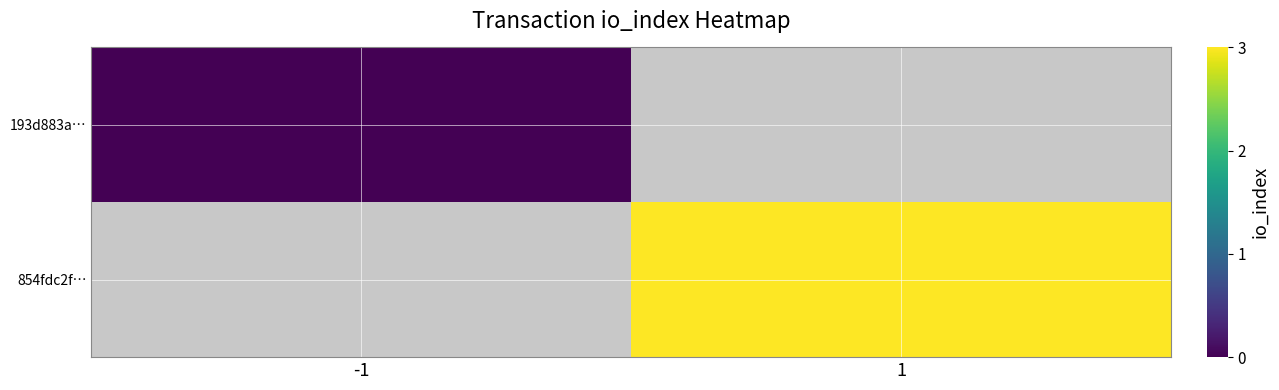

Rank the categories by 854fdc2f… value from highest to lowest.

-1, 1